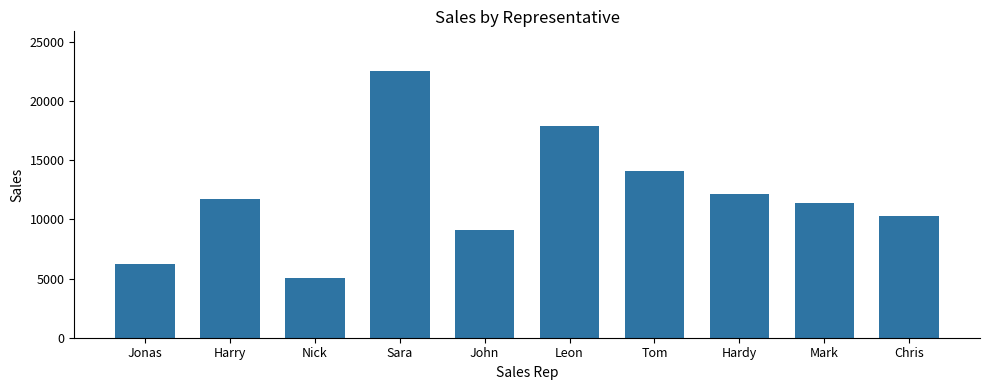

List the labels in order of value, smallest first.

Nick, Jonas, John, Chris, Mark, Harry, Hardy, Tom, Leon, Sara